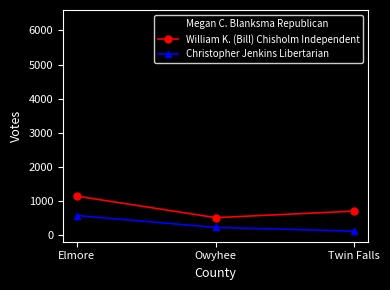

What is the greatest value displayed?

6291